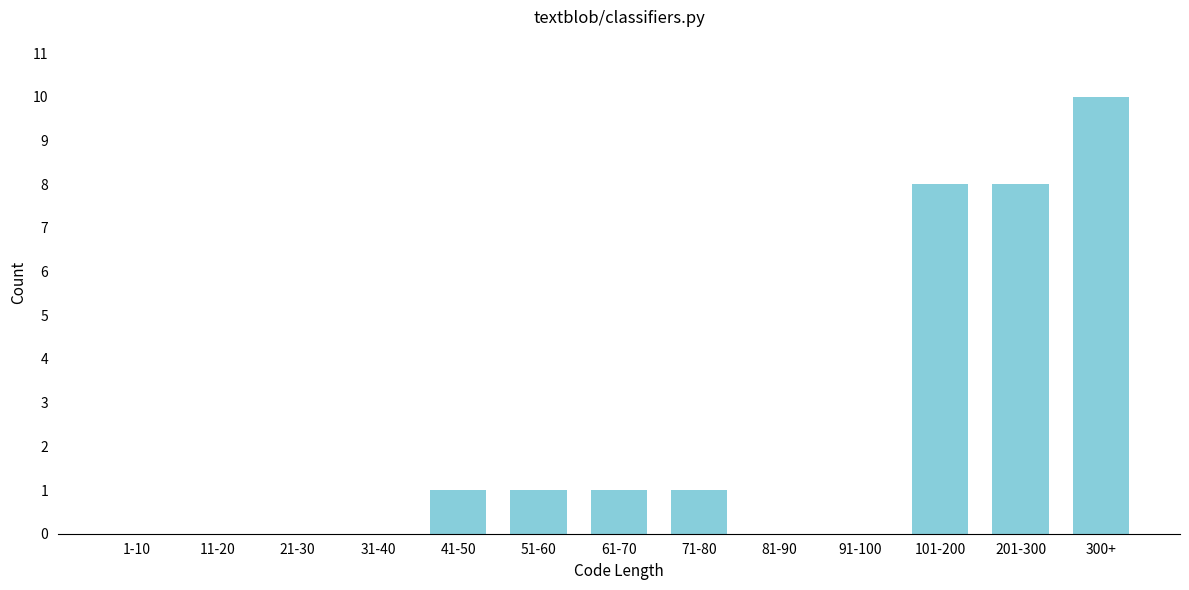

Reading right to left, what are all the values shown in this chart?

300+=10	201-300=8	101-200=8	91-100=0	81-90=0	71-80=1	61-70=1	51-60=1	41-50=1	31-40=0	21-30=0	11-20=0	1-10=0